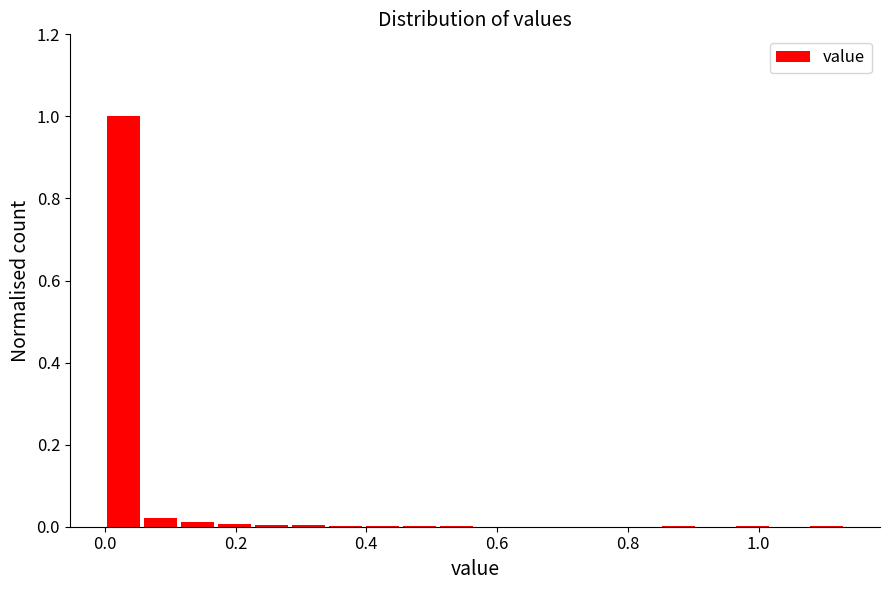

Read against the x-axis, roughly where is the centre of the tallest bar?

0.02